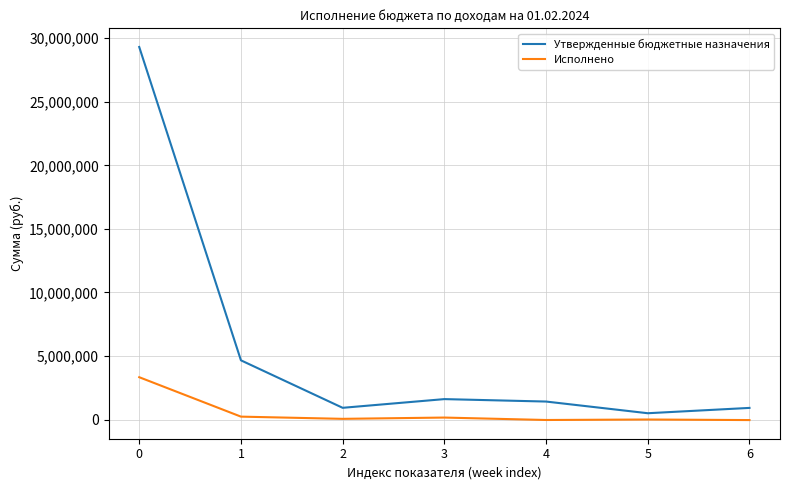

What is the difference between the highest and lowest values at 6?

956710.6